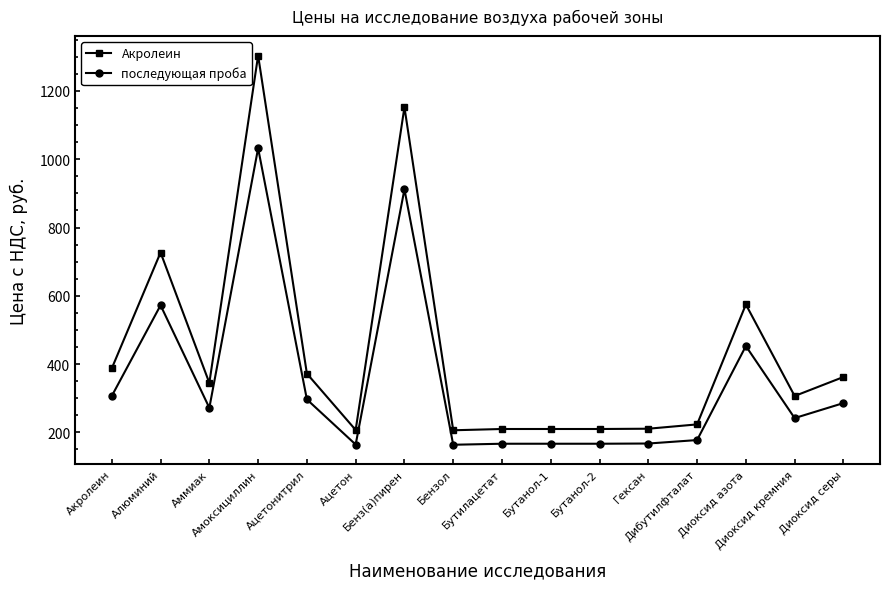

What is the difference between the maximum and minimum values in the последующая проба series?

868.3